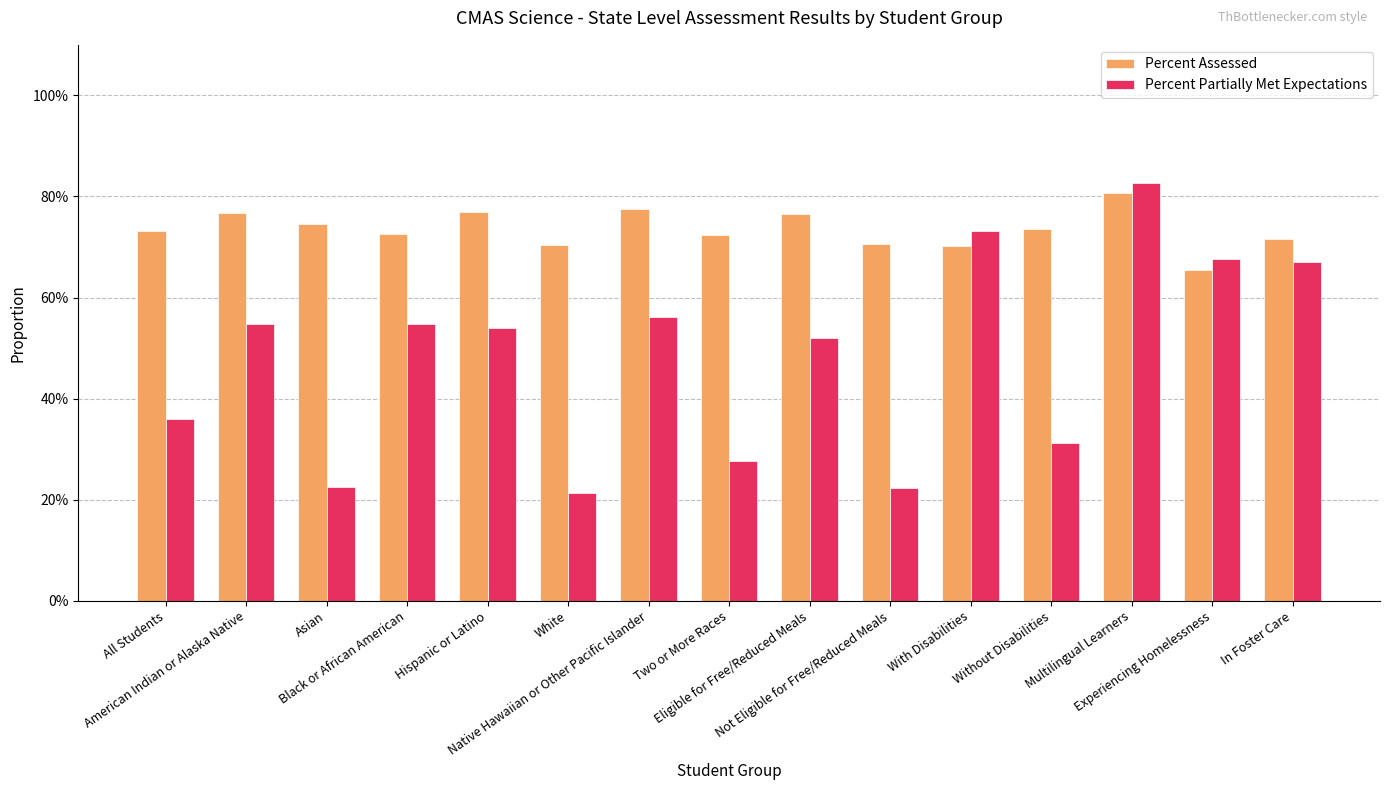

What position from the right is Multilingual Learners?

3